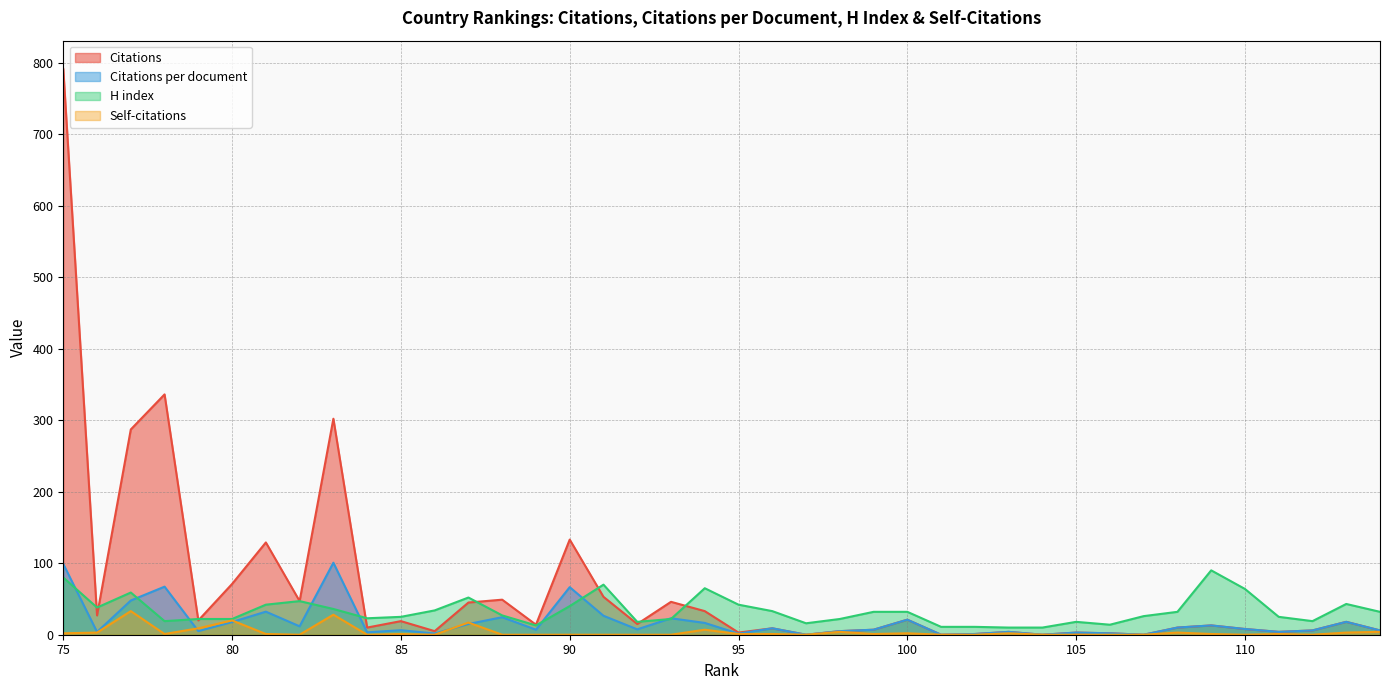

Which series changed the most between 113 and 83?

Citations